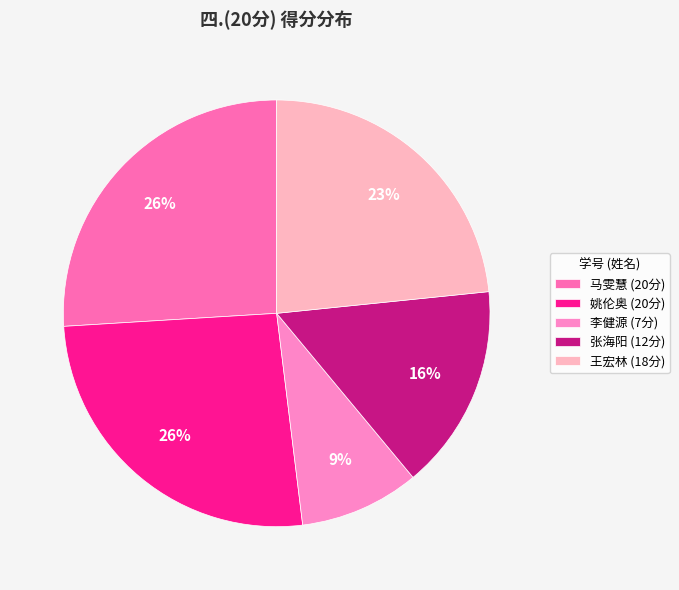

To the nearest percent, what is the difference between the largest and smallest slice percentages?

17%